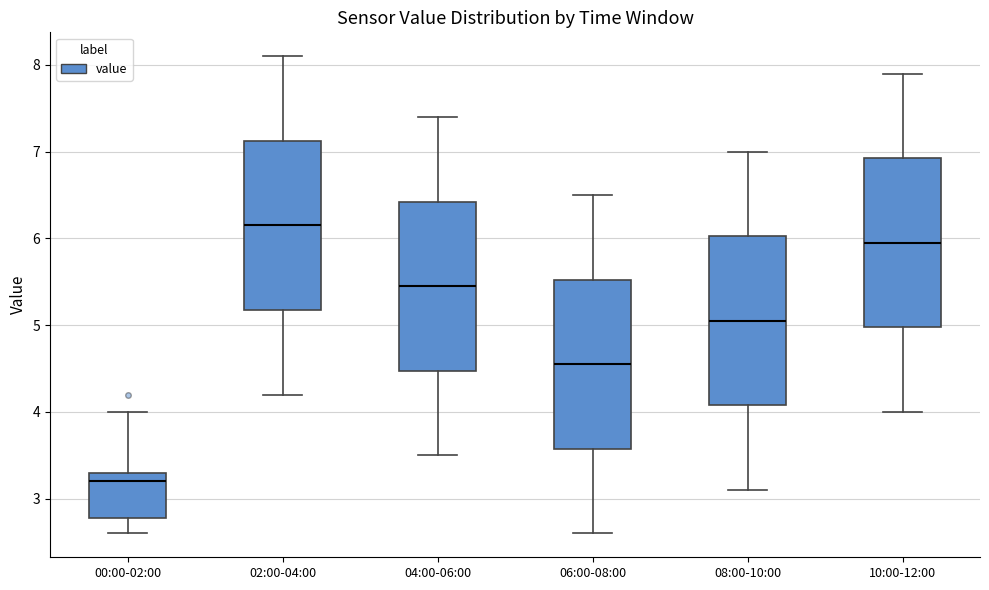

Where is the lower edge of the box for 06:00-08:00 on the y-axis? The values are not printed on the chart, so give them approximately, as read against the axis.

3.6